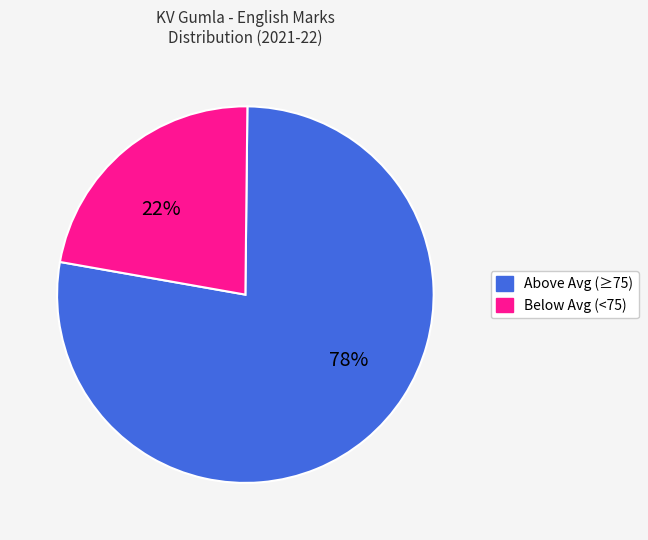

Does any single category account for the majority?

Yes